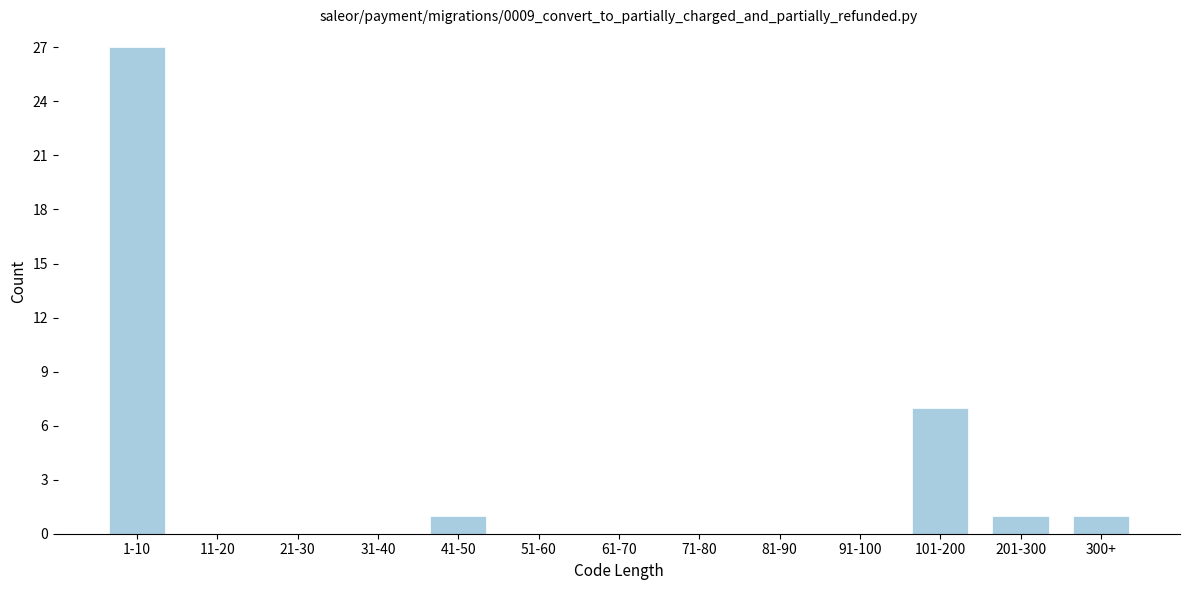

Reading left to right, extract all data points from this chart.

1-10=27	11-20=0	21-30=0	31-40=0	41-50=1	51-60=0	61-70=0	71-80=0	81-90=0	91-100=0	101-200=7	201-300=1	300+=1